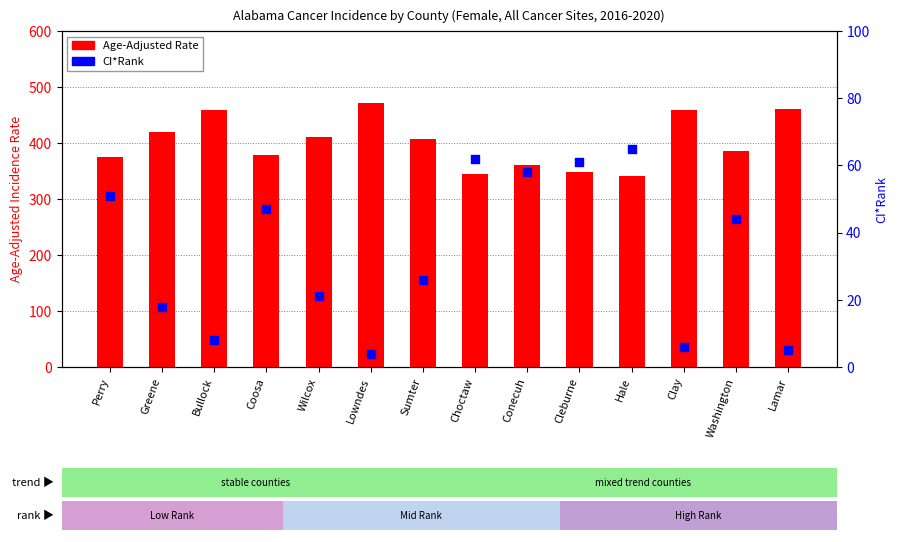

At how many categories does at least one series exceed 291?

14